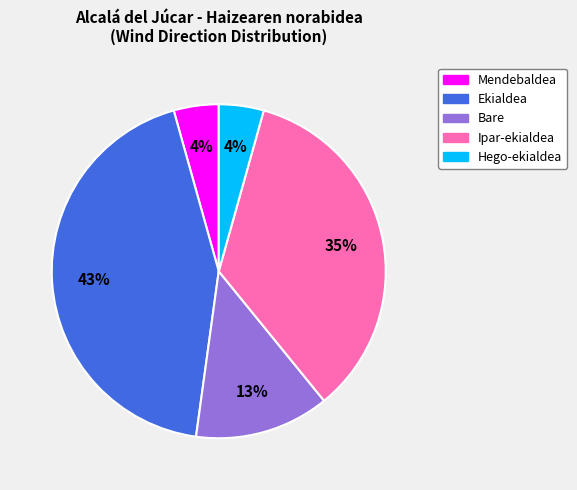

Is there a majority slice in this chart?

No